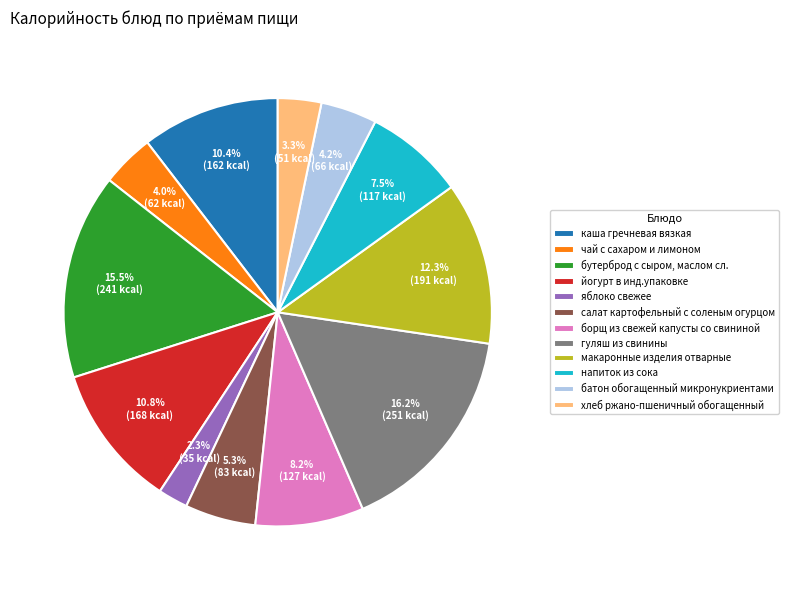

How many slices are in this pie chart?

12